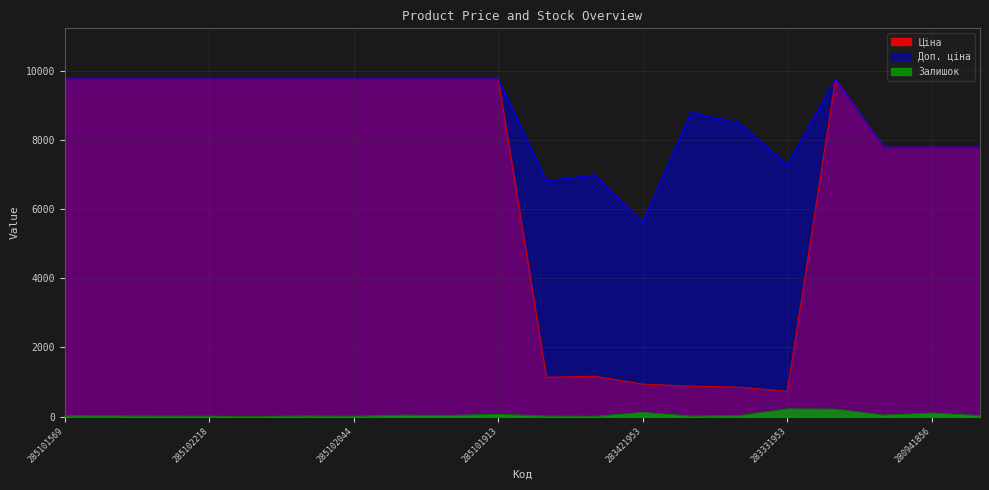

What is the difference between the highest and lowest values at 285102218?

9756.4